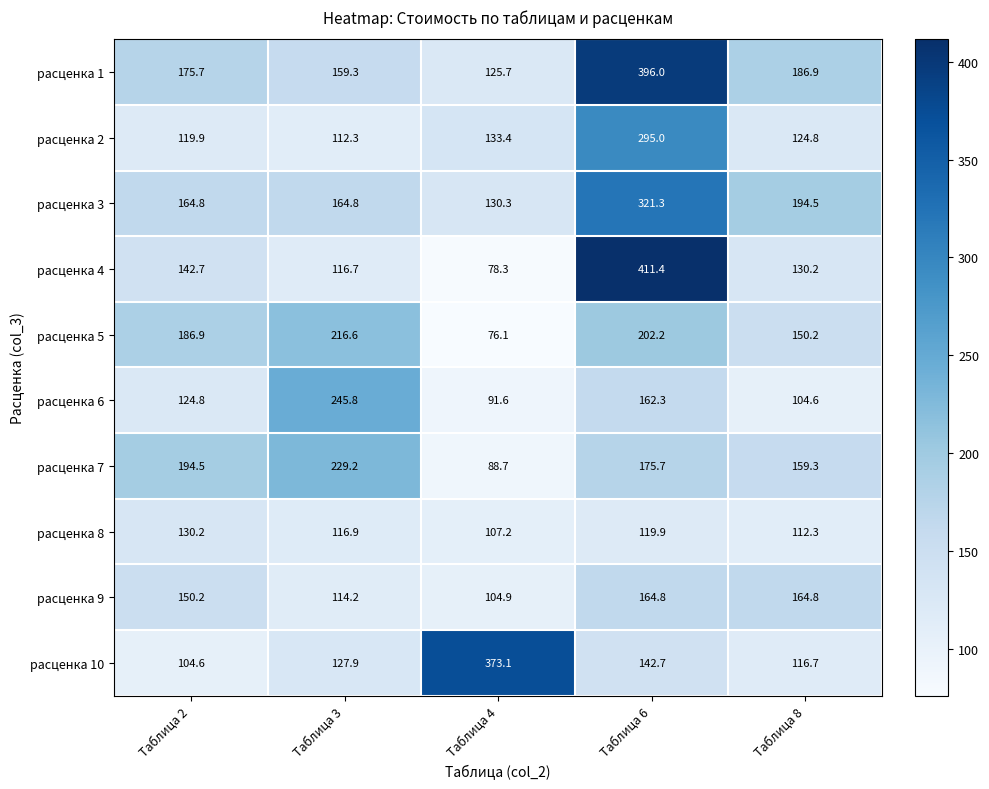

What is the smallest value displayed?

76.1